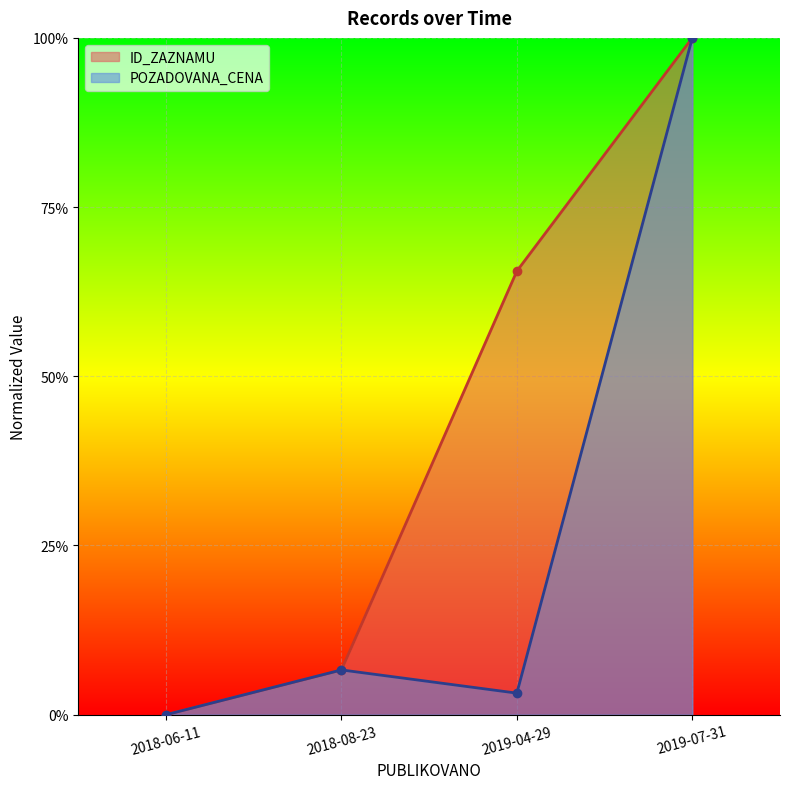

Between which two adjacent categories do ID_ZAZNAMU and POZADOVANA_CENA first intersect?

2018-08-23 and 2019-04-29